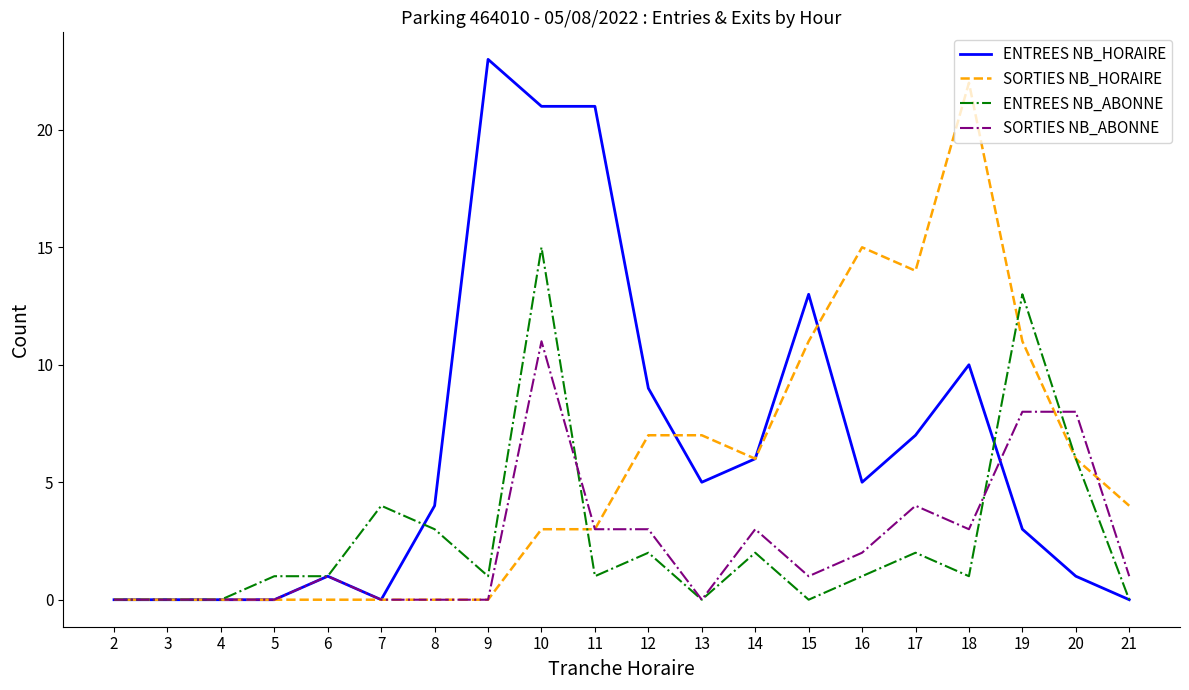

Between 19 and 21, which series saw the biggest shift?

ENTREES NB_ABONNE